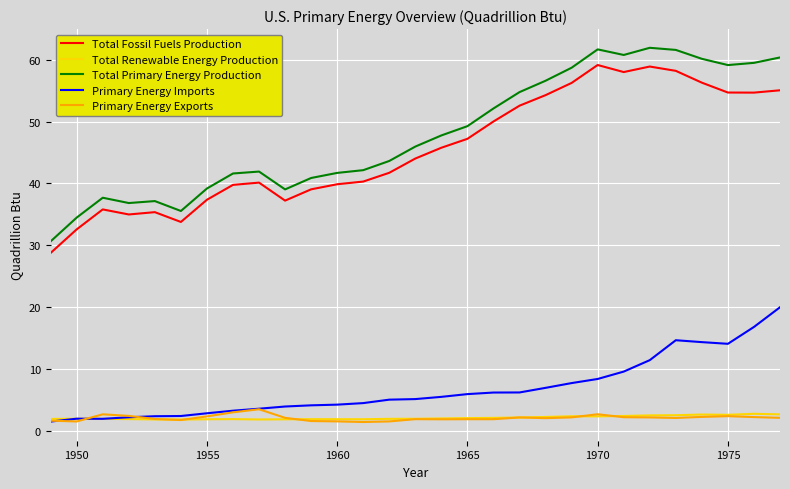

Does the chart have visible grid lines?

Yes